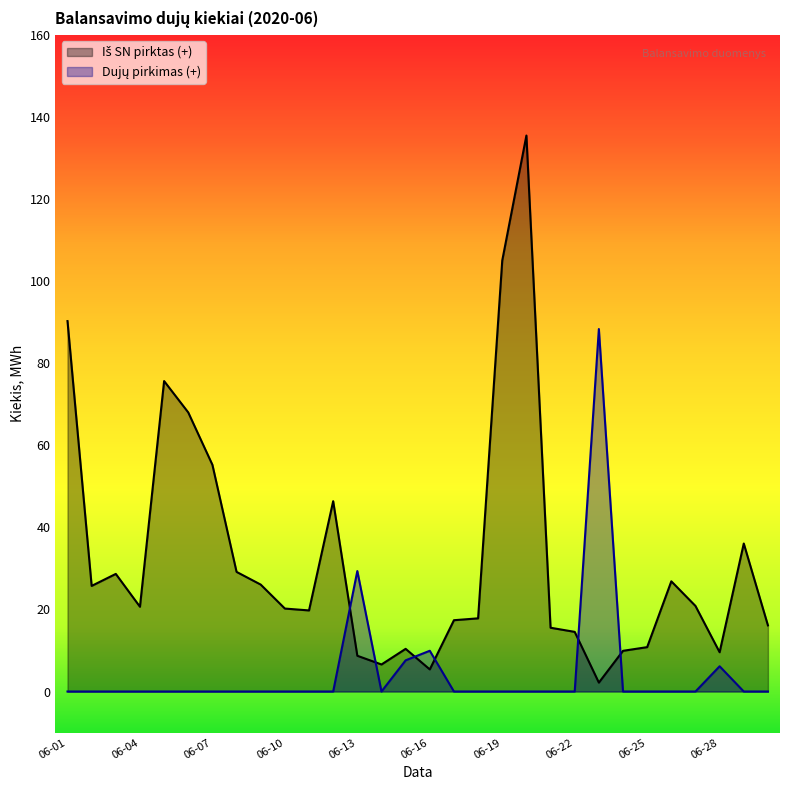

True or false: Iš SN pirktas (+) has more than 2 interior local peaks.

True